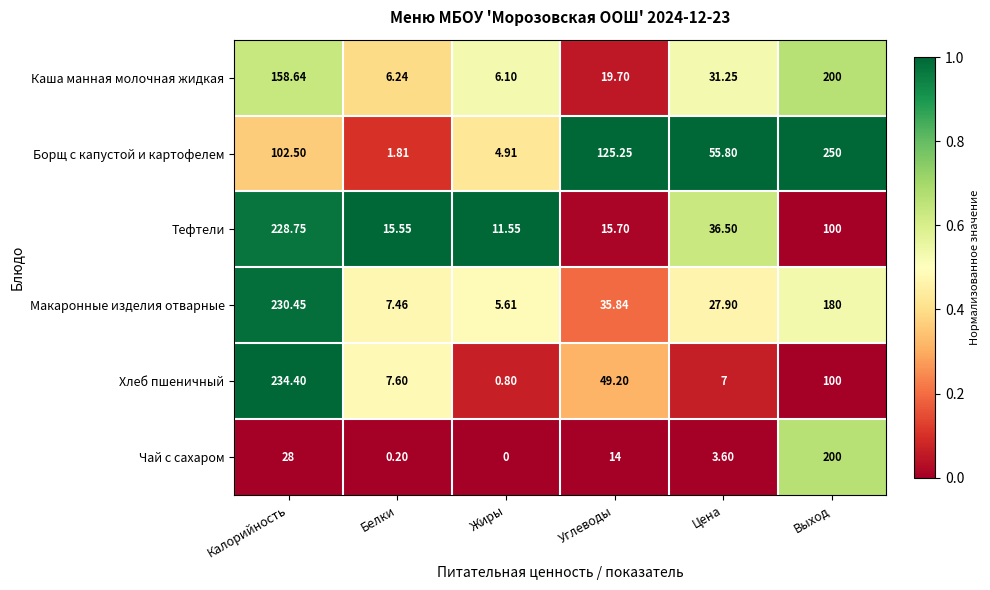

Is the value of Чай с сахаром at Цена greater than the value of Борщ с капустой и картофелем at Цена?

No